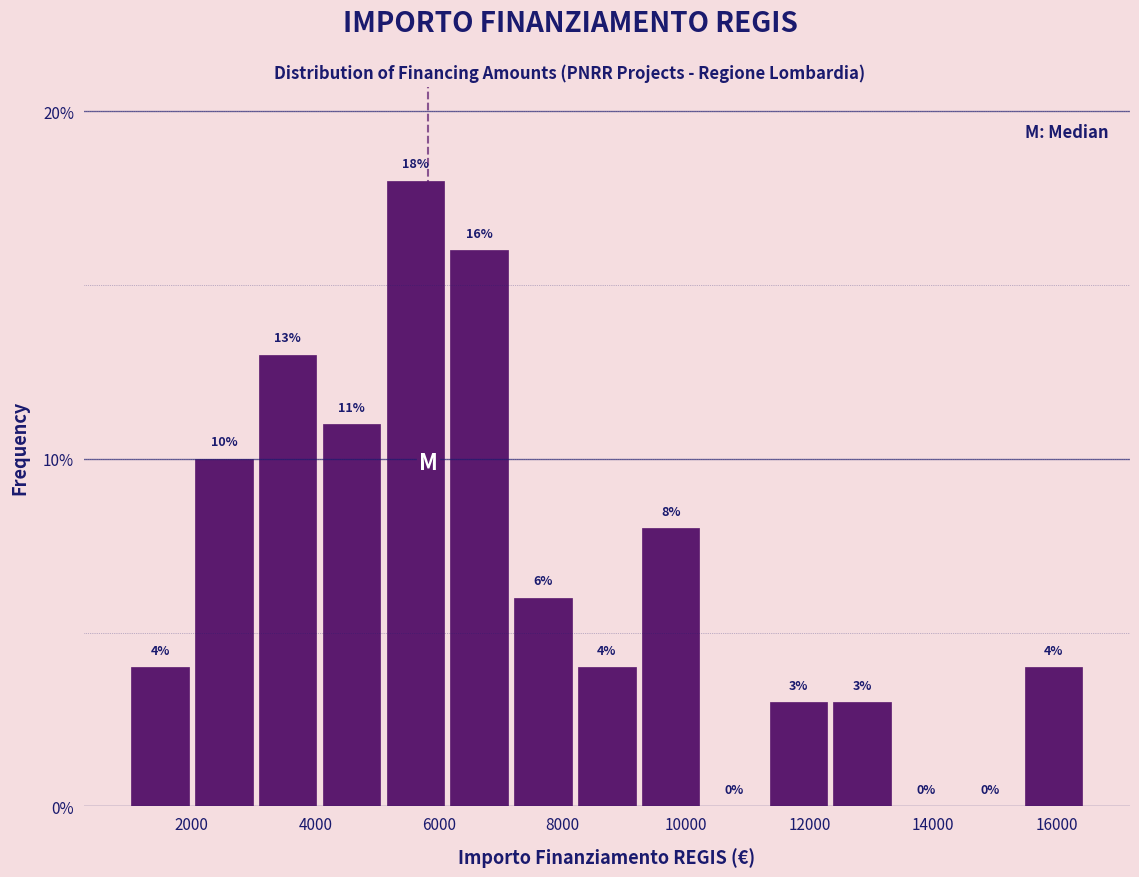

Over which range of the x-axis is the bar tallest?

5200 to 6200